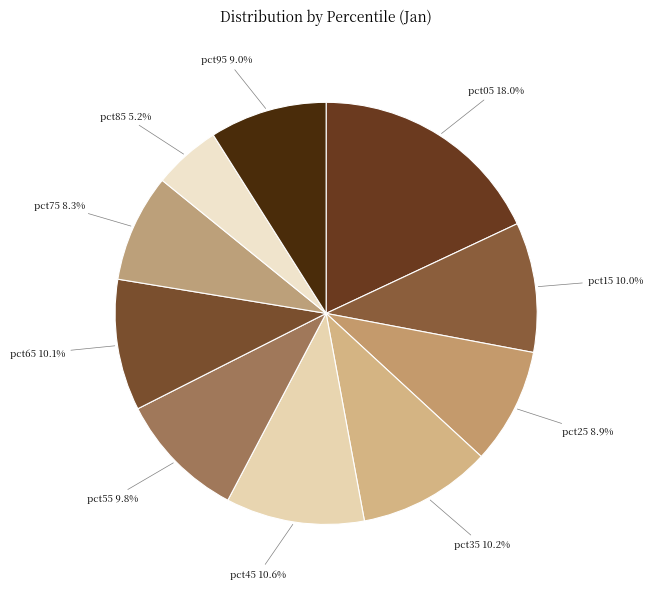

Does pct95 account for over 50% of the chart?

No